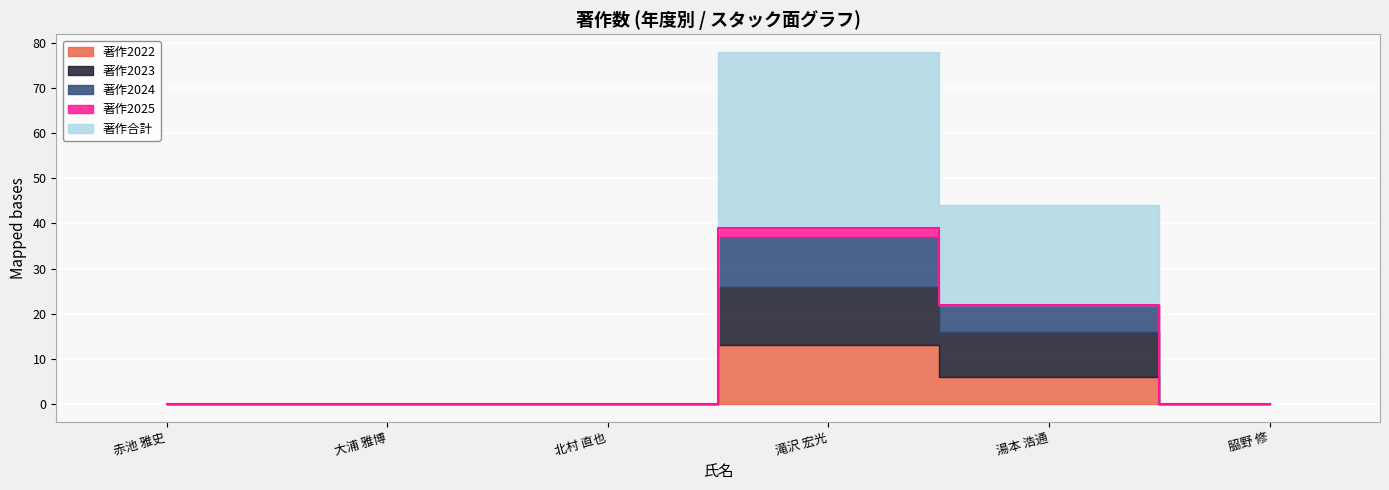

What is the label of the 1st point from the left?

赤池 雅史